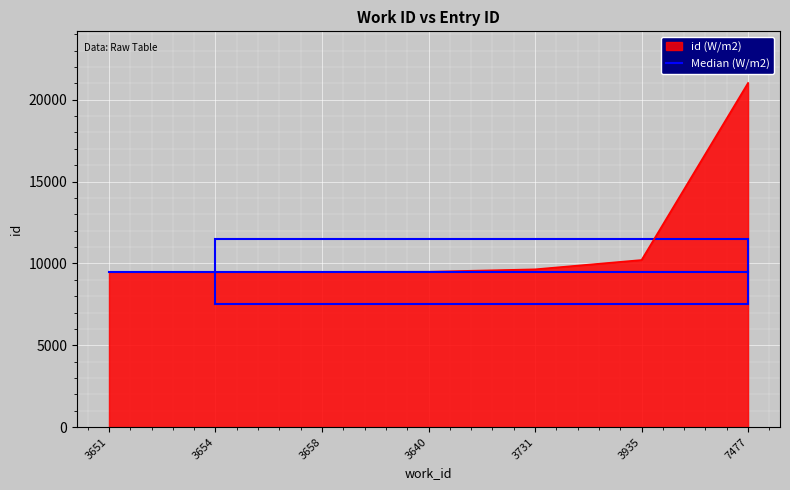

Which series has the largest total across all categories?

id (W/m2)